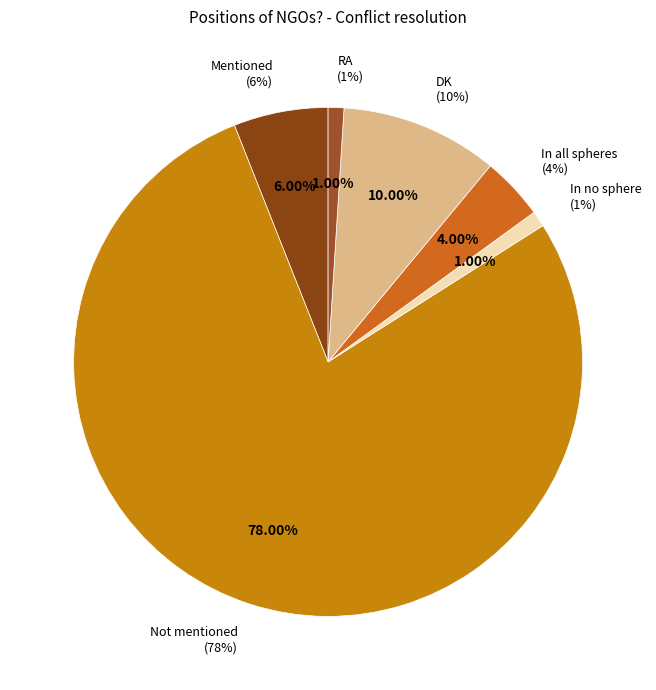

How many slices are in this pie chart?

6